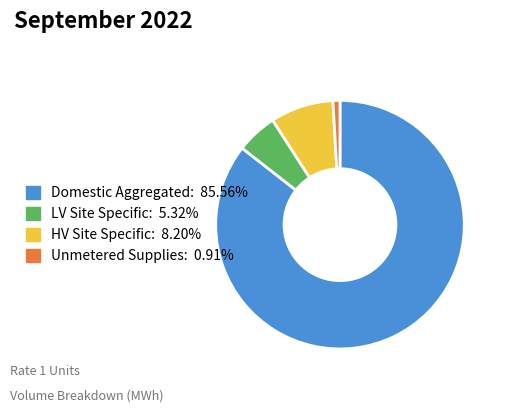

Approximately how many times larger is the value at Unmetered Supplies compared to LV Site Specific?

0.2